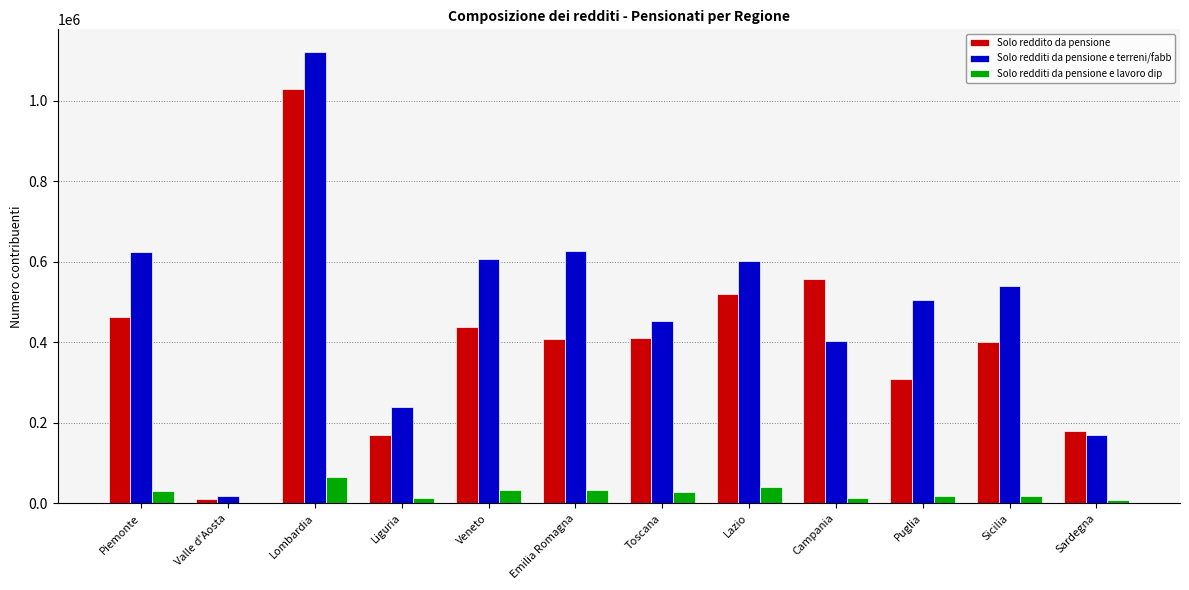

At which category does the chart reach its peak across all series?

Lombardia